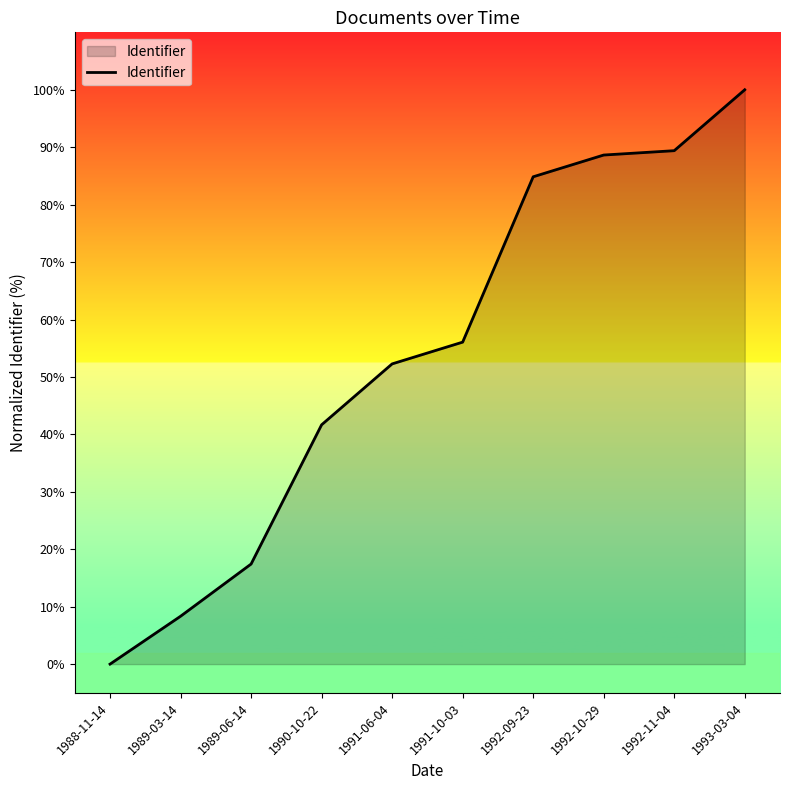

What is the ratio of the value at 1990-10-22 to the value at 1991-10-03?

0.7